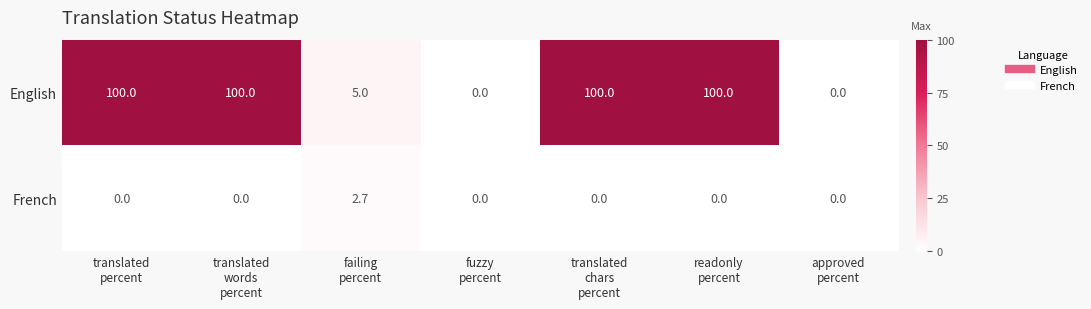

What is the sum of all English values?

405.0